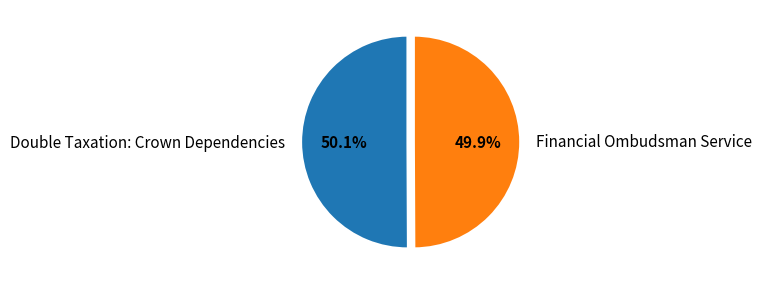

Approximately how many times larger is the value at Double Taxation: Crown Dependencies compared to Financial Ombudsman Service?

1.0